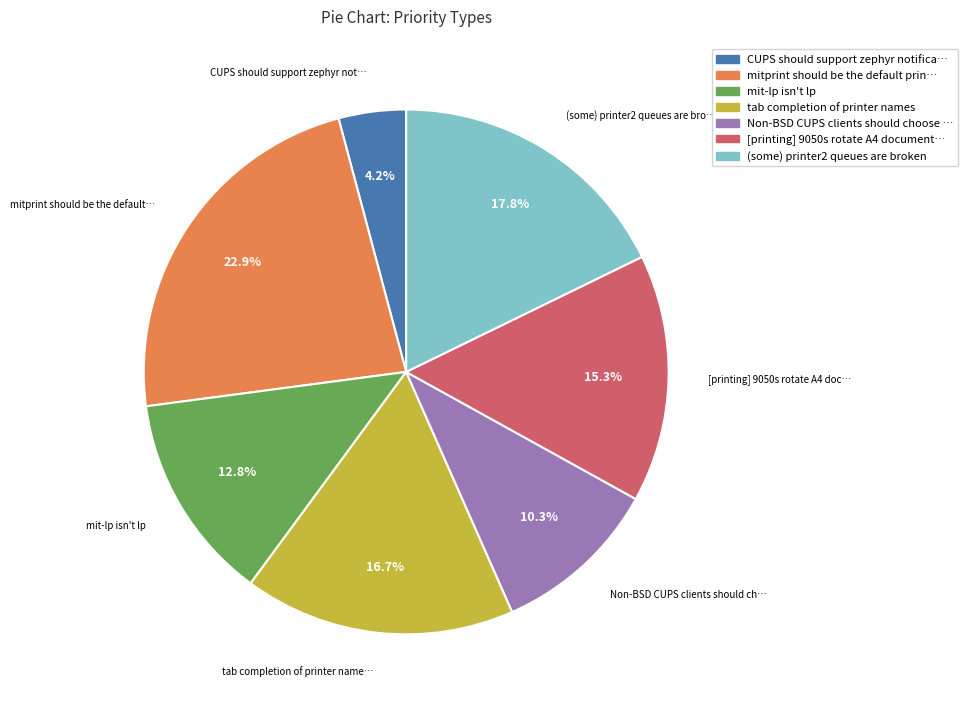

To the nearest percent, what is the difference between the largest and smallest slice percentages?

19%